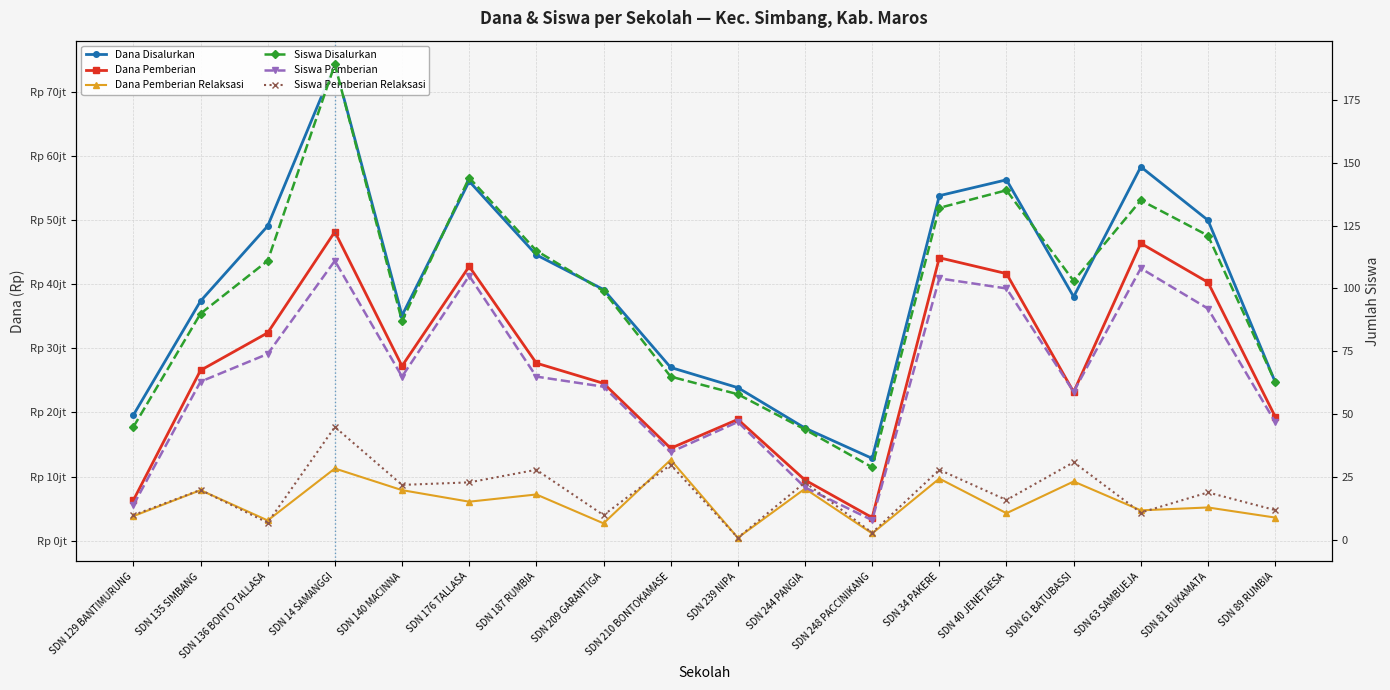

How many lines are shown in the chart?

6